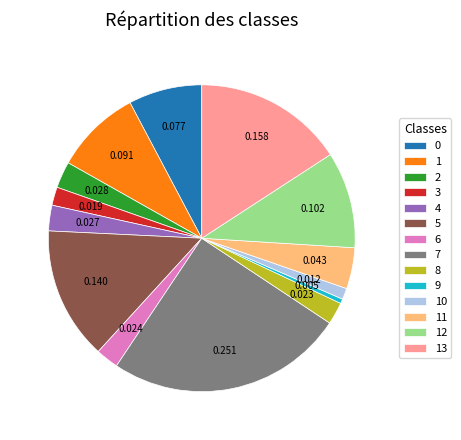

What is the smallest slice in the pie chart?

9